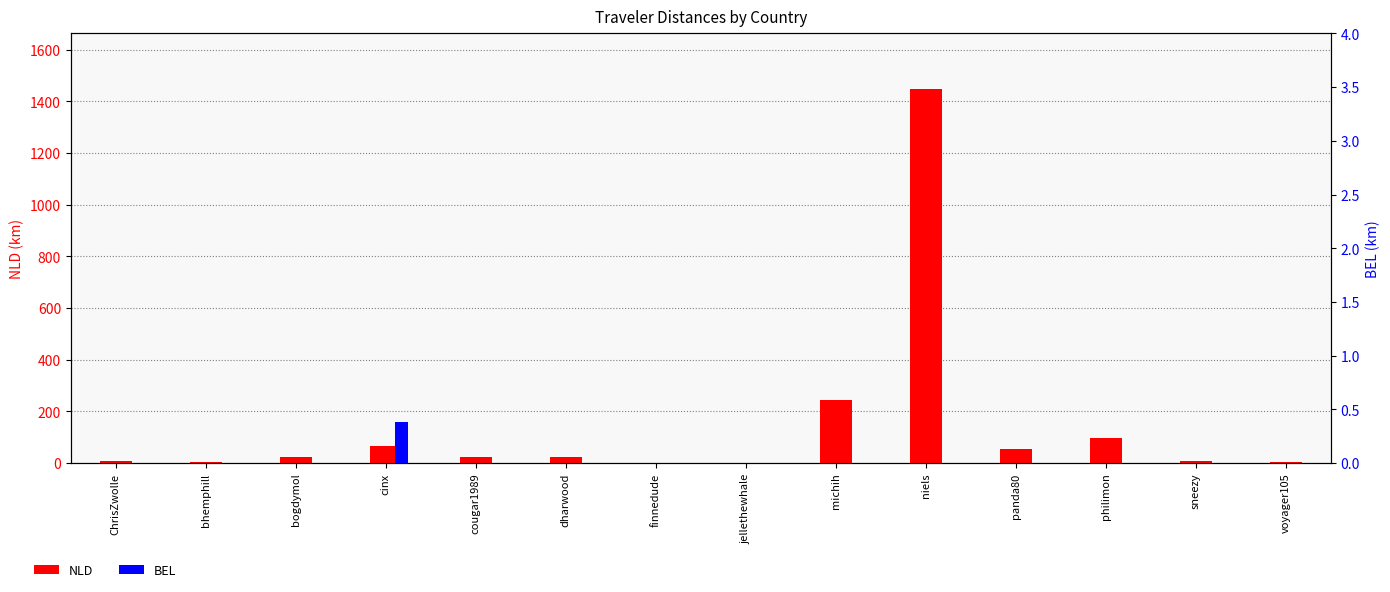

What is the total value across all series at voyager105?

3.6